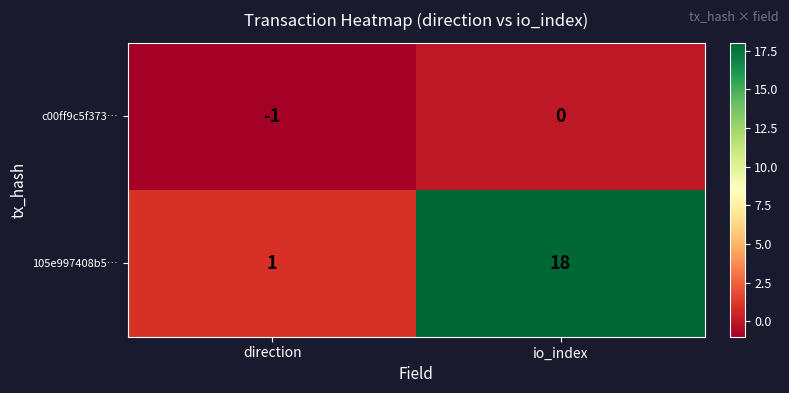

Which label corresponds to the smallest value in the chart?

direction